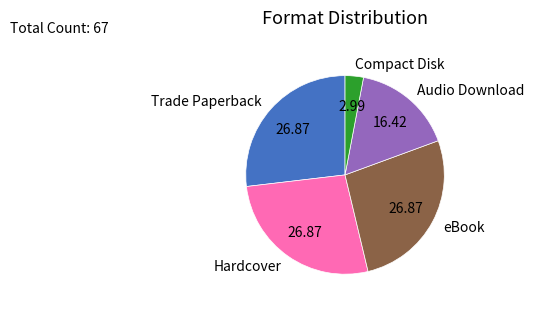

Count the number of slices in the pie.

5